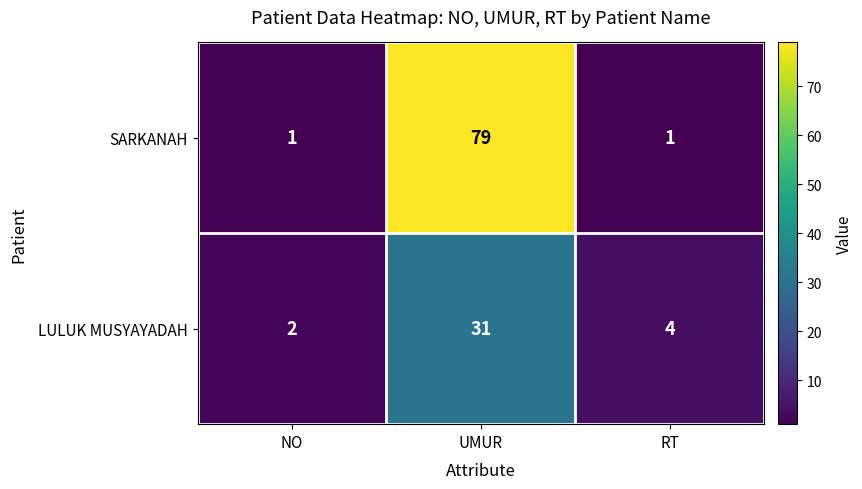

Reading left to right, extract all data points from this chart.

SARKANAH: NO=1	UMUR=79	RT=1
LULUK MUSYAYADAH: NO=2	UMUR=31	RT=4